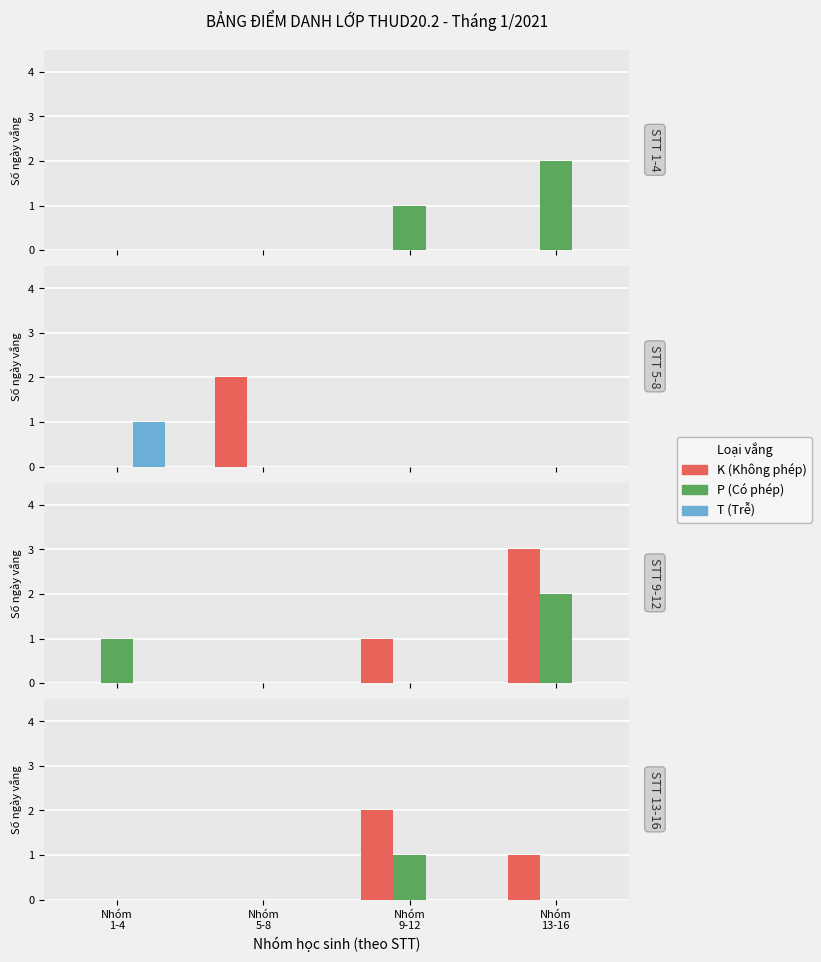

Which series changed the most between Nhóm
1-4 and Nhóm
9-12?

K (Không phép)